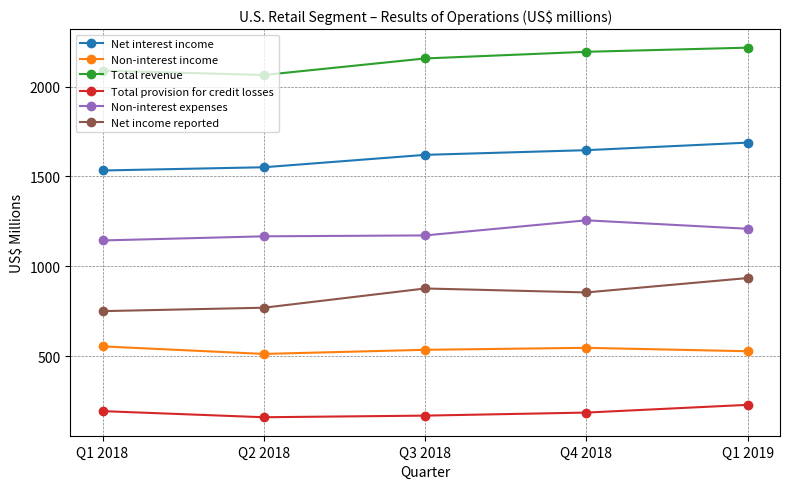

At which category does Net income reported reach its first local valley?

Q4 2018